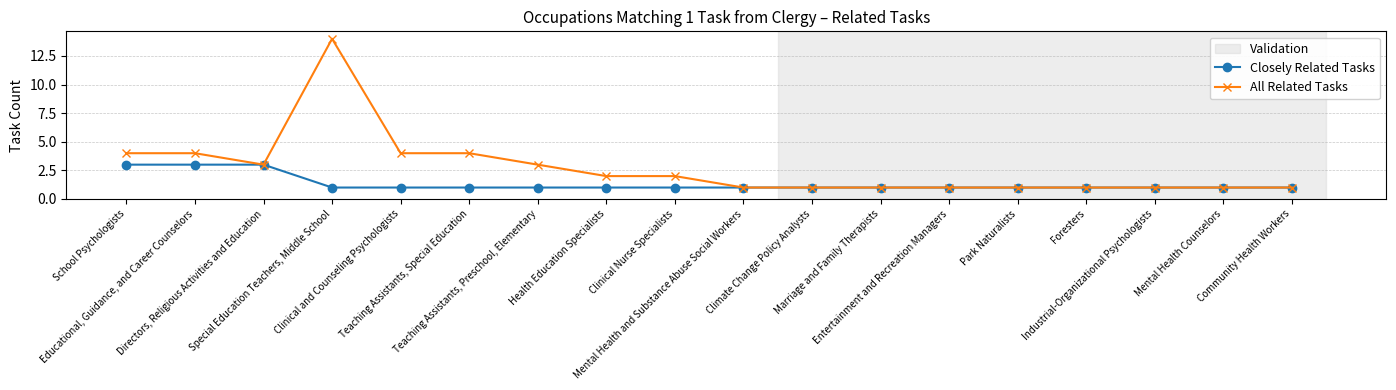

Does the chart display data point markers on the line(s)?

Yes